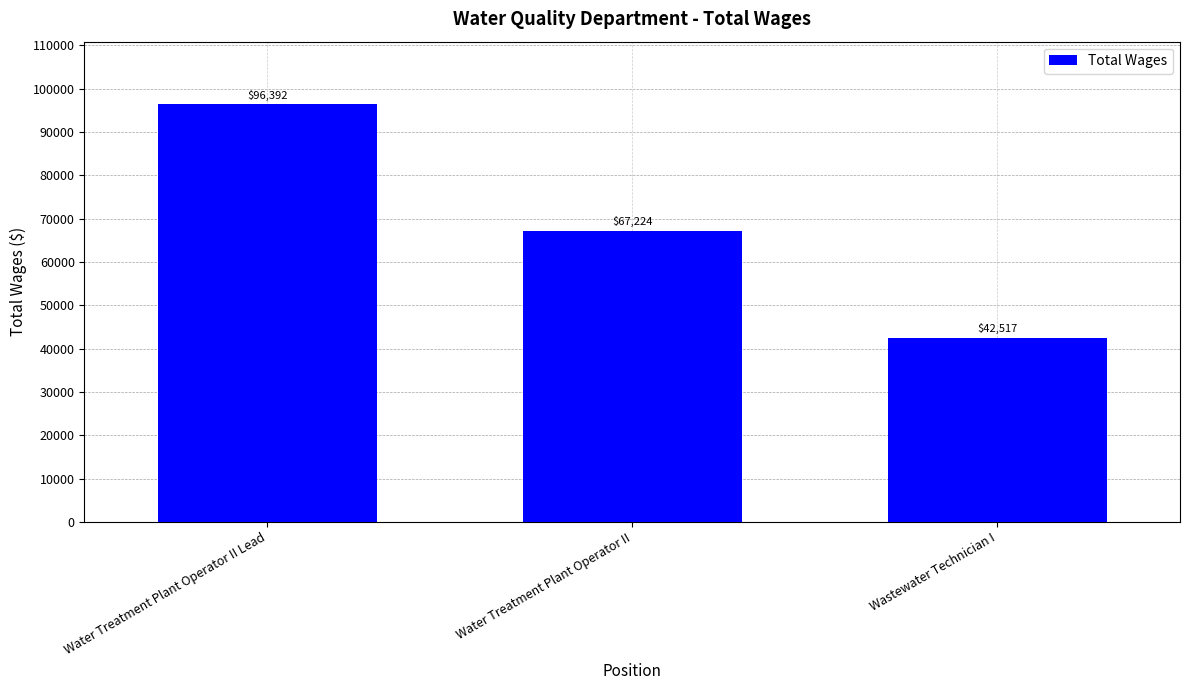

What is the value of the 1st bar from the left?

96392